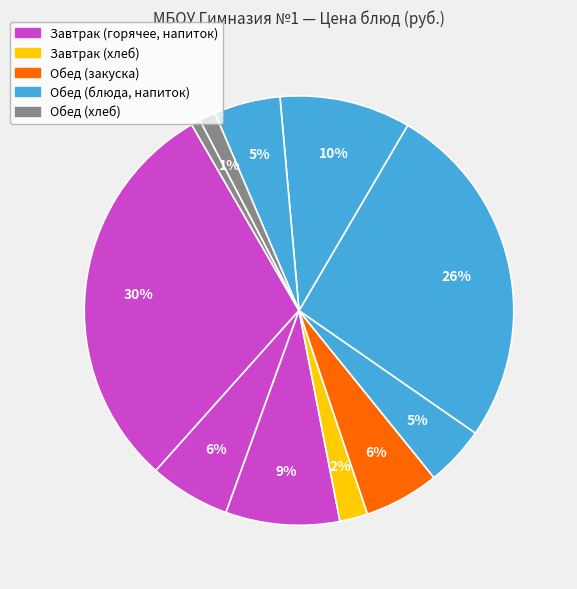

How many slices are in this pie chart?

11